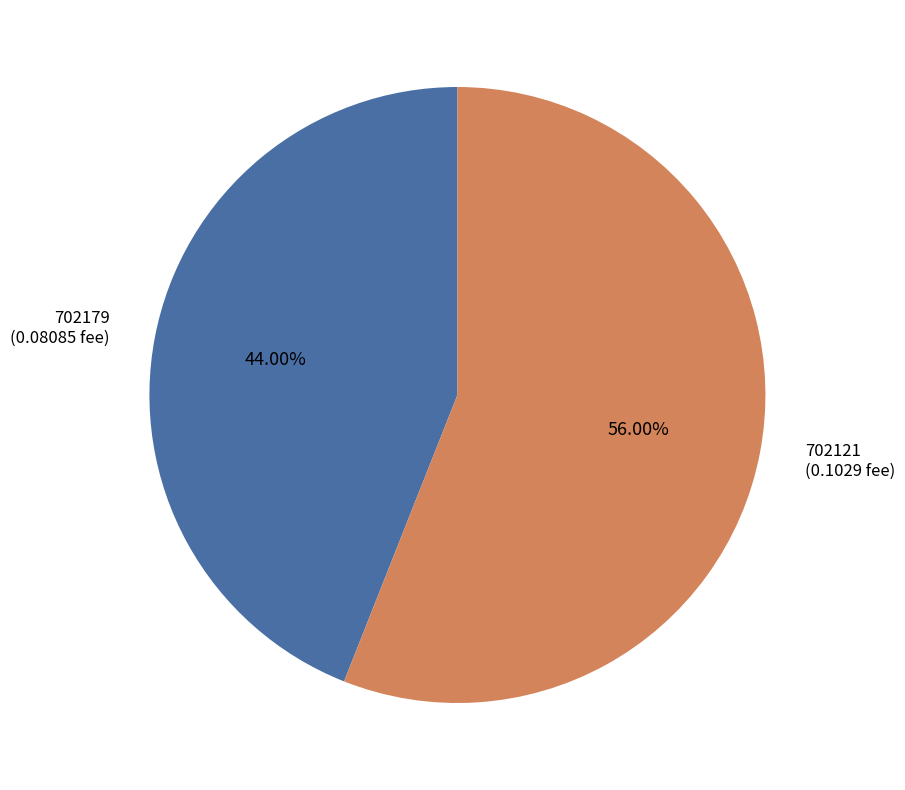

Do 702179 and 702121 together represent more than half of the pie?

Yes